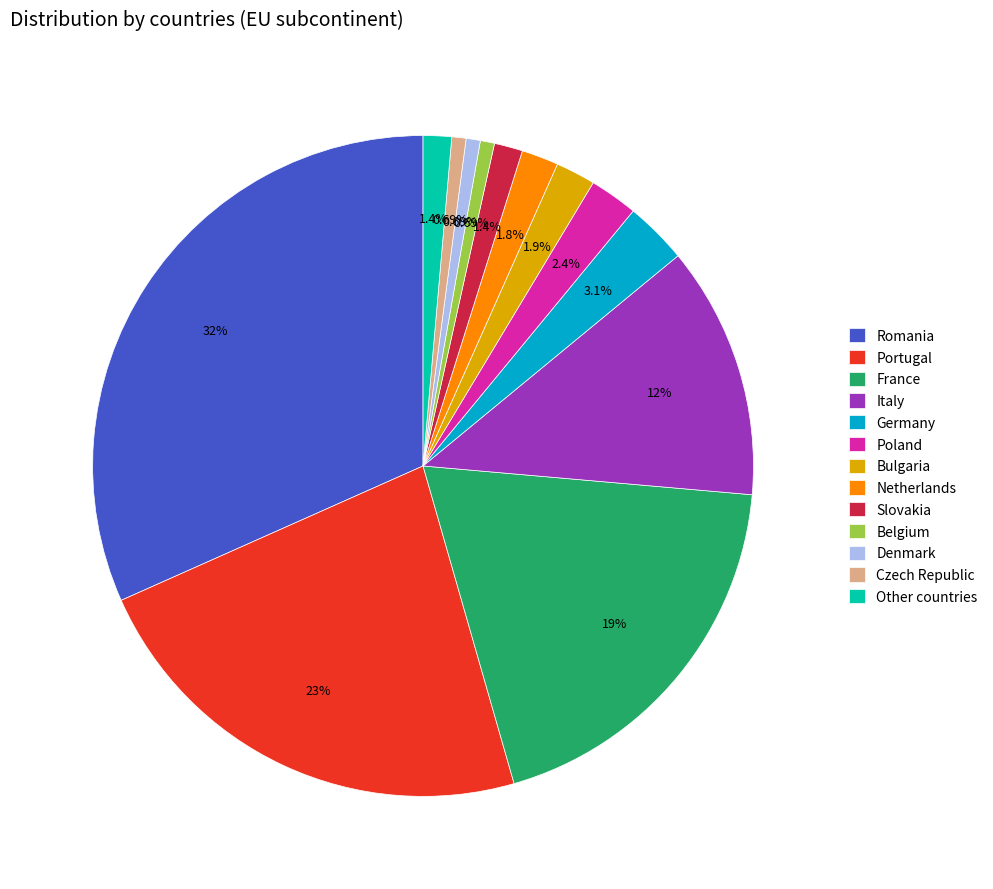

What is the ratio of the value at Netherlands to the value at Italy?

0.1